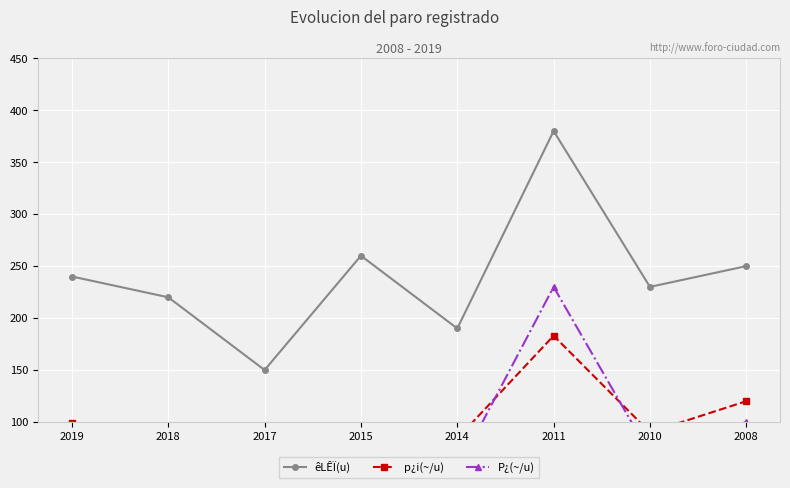

True or false: p¿i(~/u) and êLÊÏ(u) cross at least once.

False